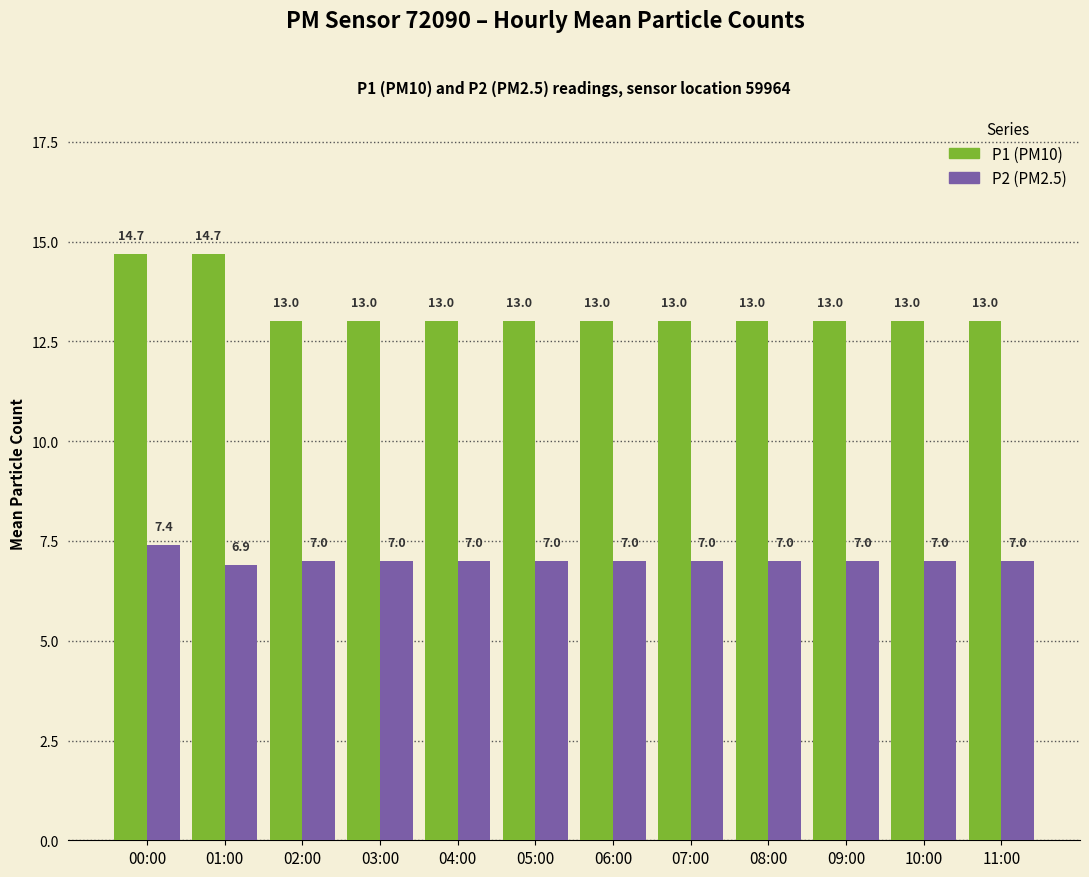

What is the label of the 1st bar from the left?

00:00